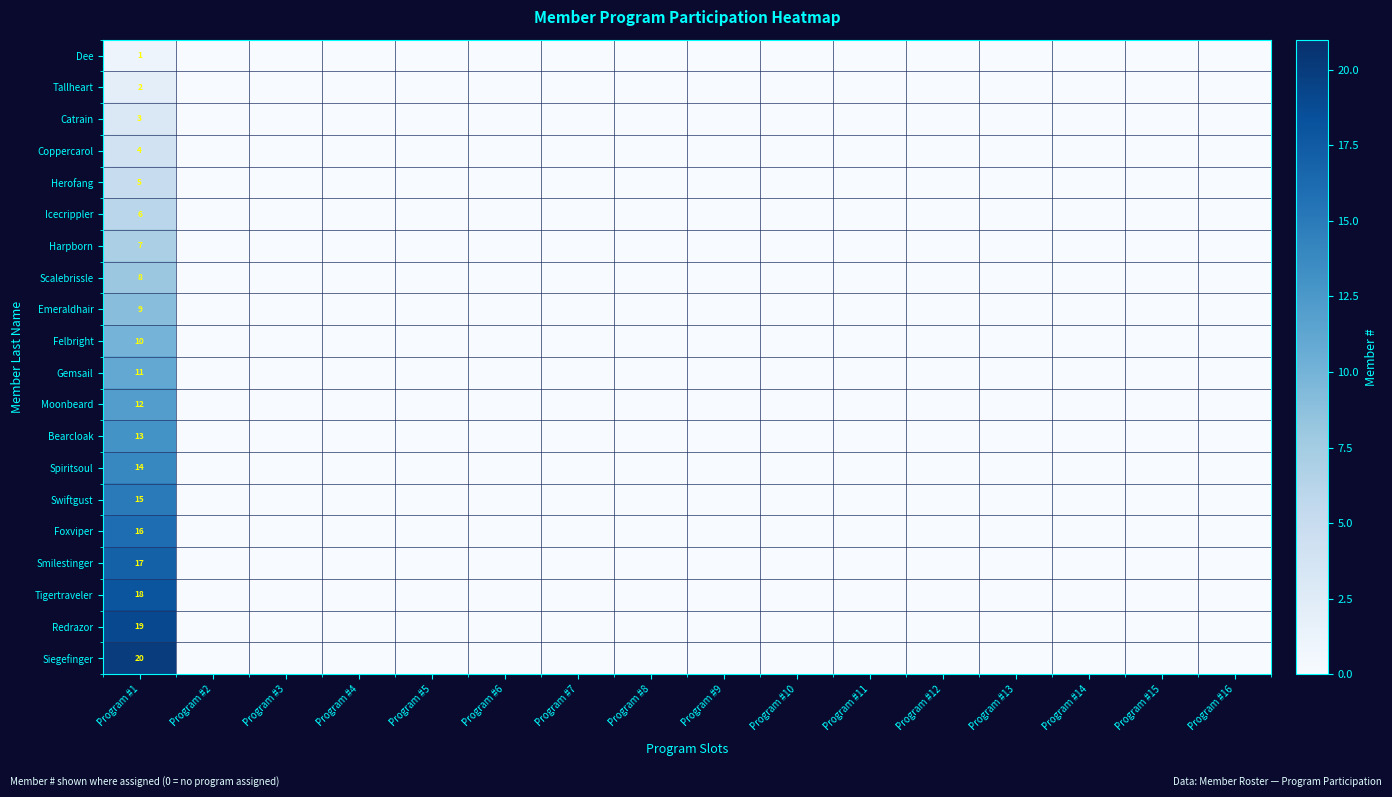

At Program #1, list the series in order from largest to smallest.

Siegefinger, Redrazor, Tigertraveler, Smilestinger, Foxviper, Swiftgust, Spiritsoul, Bearcloak, Moonbeard, Gemsail, Felbright, Emeraldhair, Scalebrissle, Harpborn, Icecrippler, Herofang, Coppercarol, Catrain, Tallheart, Dee